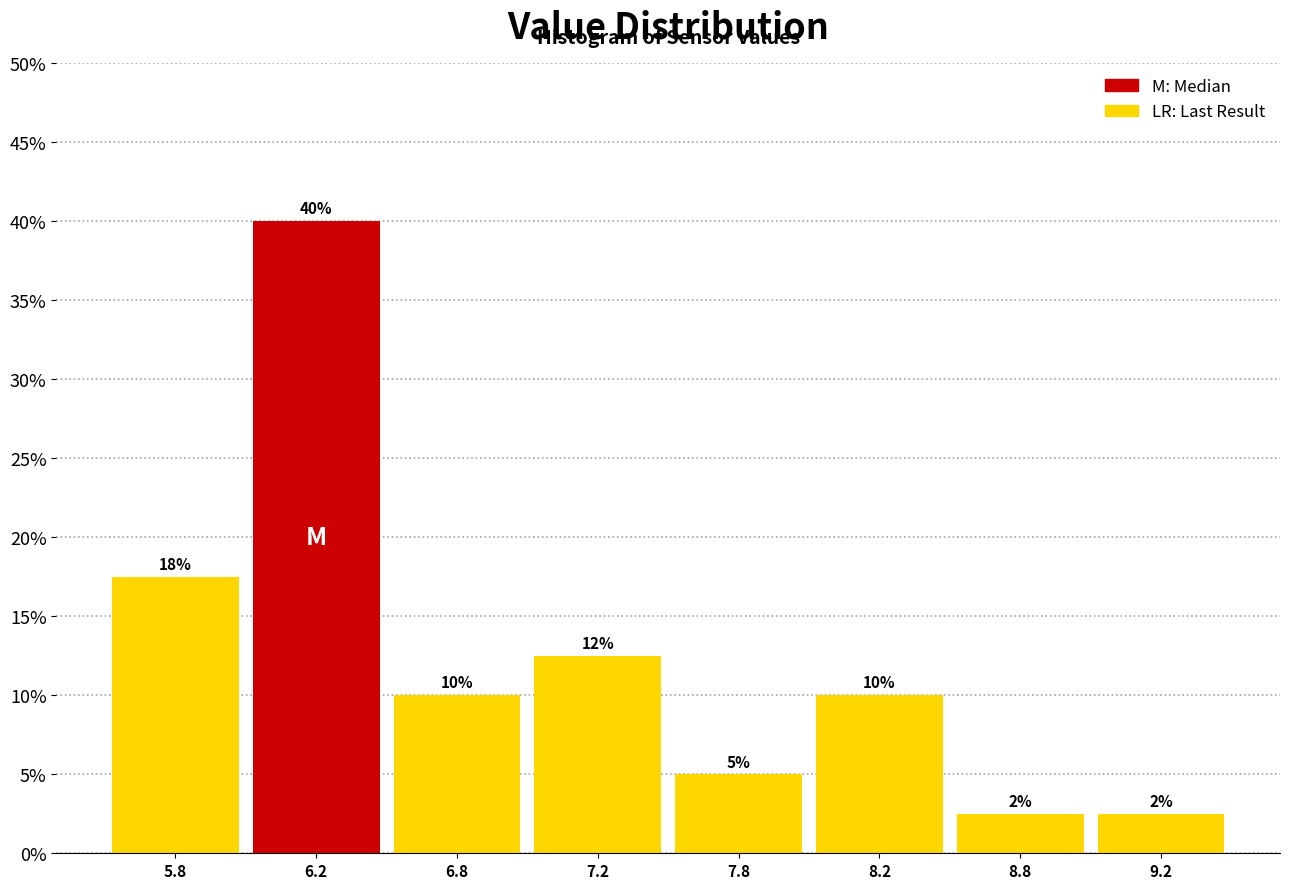

What is the minimum value shown in the chart?

2.5